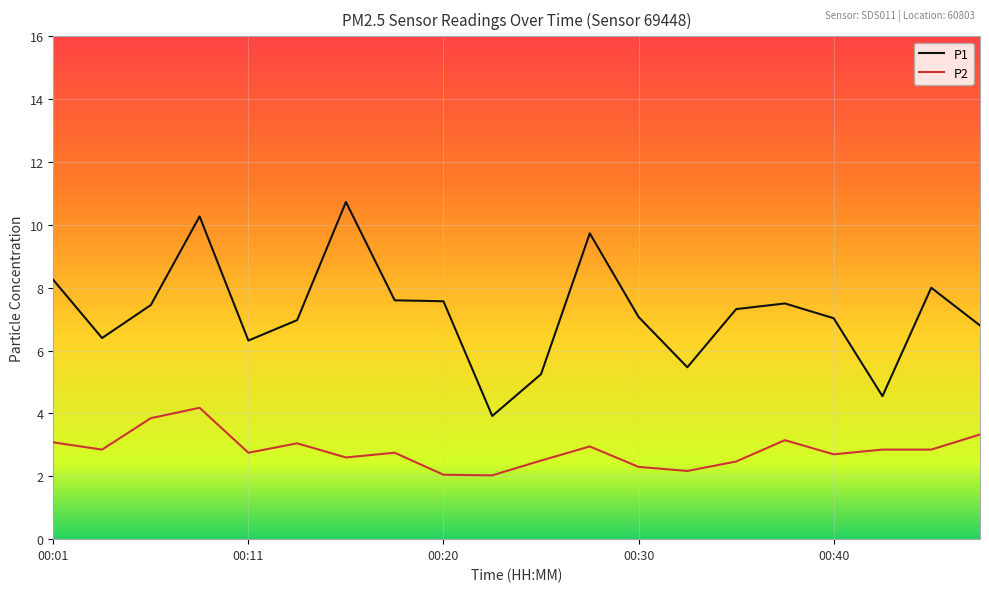

True or false: P2 and P1 intersect in this chart.

False